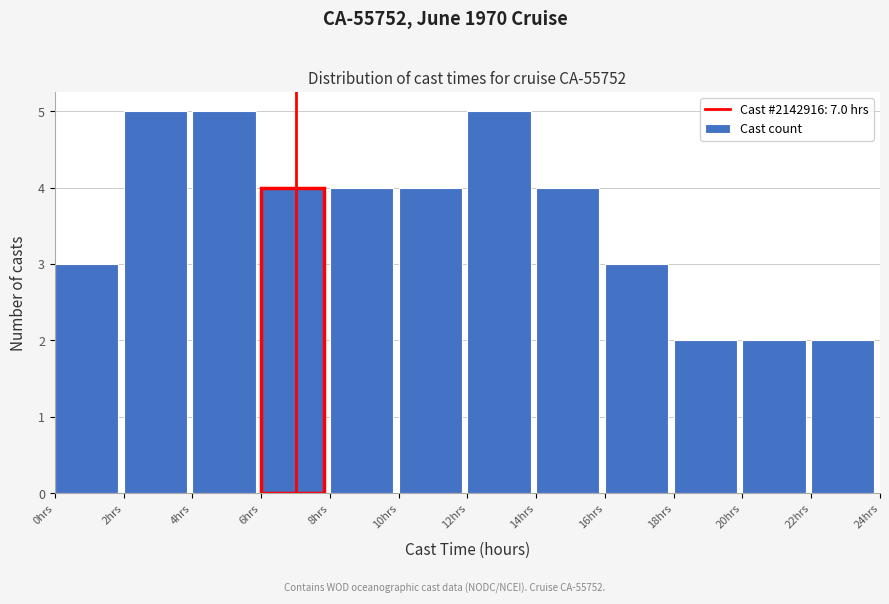

How tall is the bar that spans 2 to 4 on the x-axis? The values are not printed on the chart, so give them approximately, as read against the axis.

5